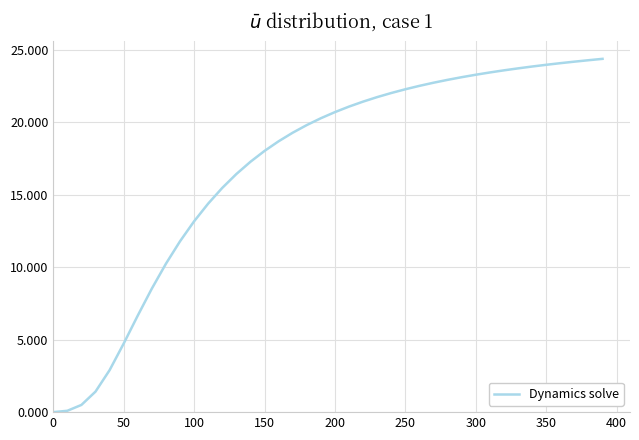

What is the maximum value shown in the chart?

24.4